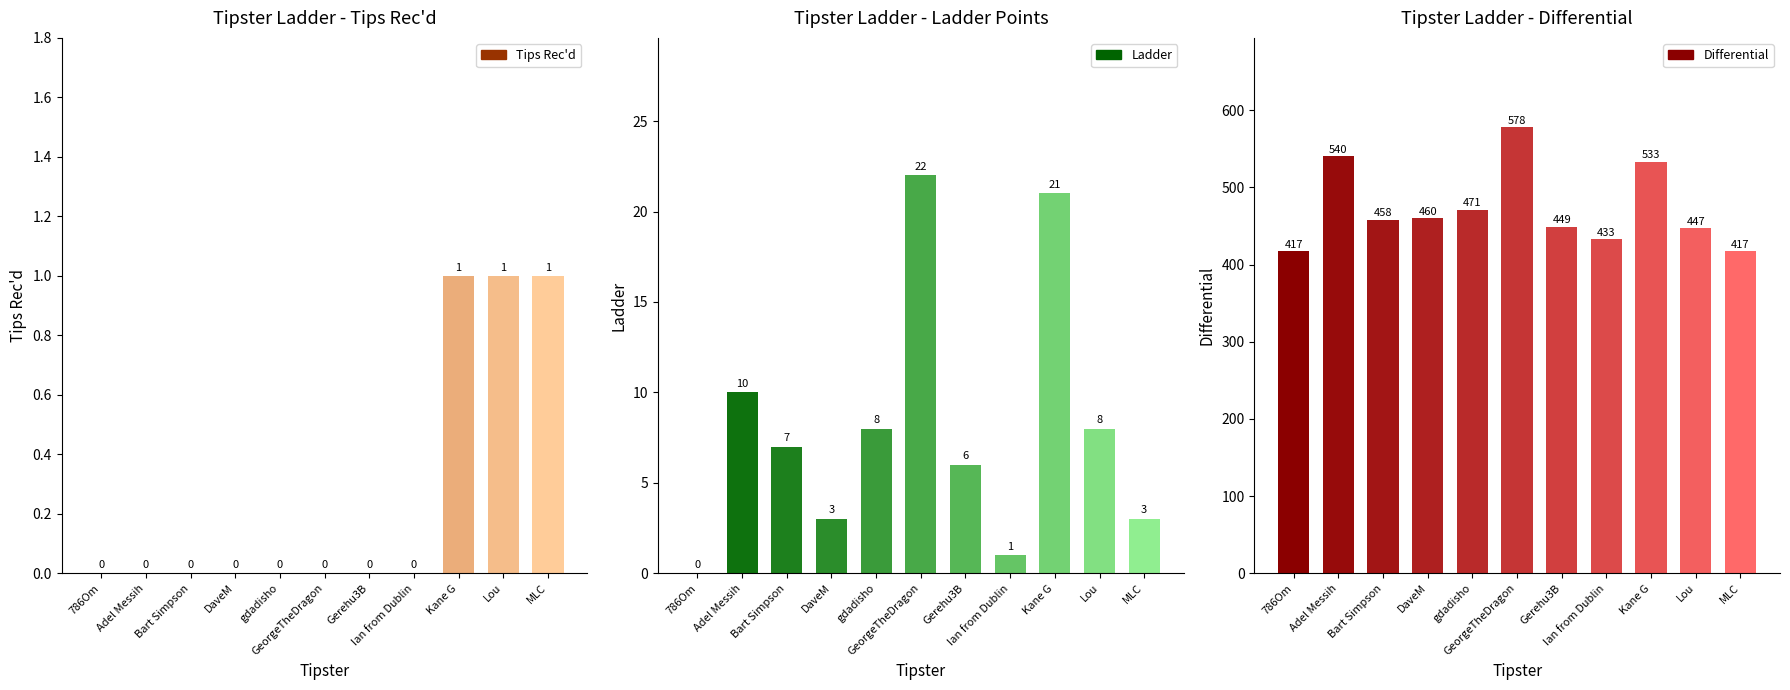

Which series changed the most between DaveM and Kane G?

Differential